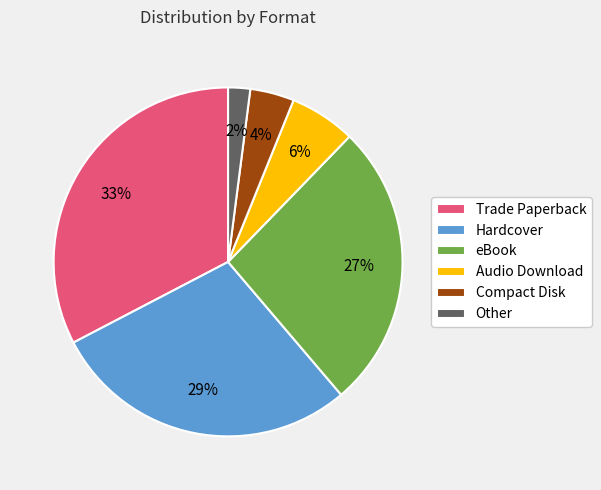

To the nearest percent, what percentage of the pie is Compact Disk?

4%